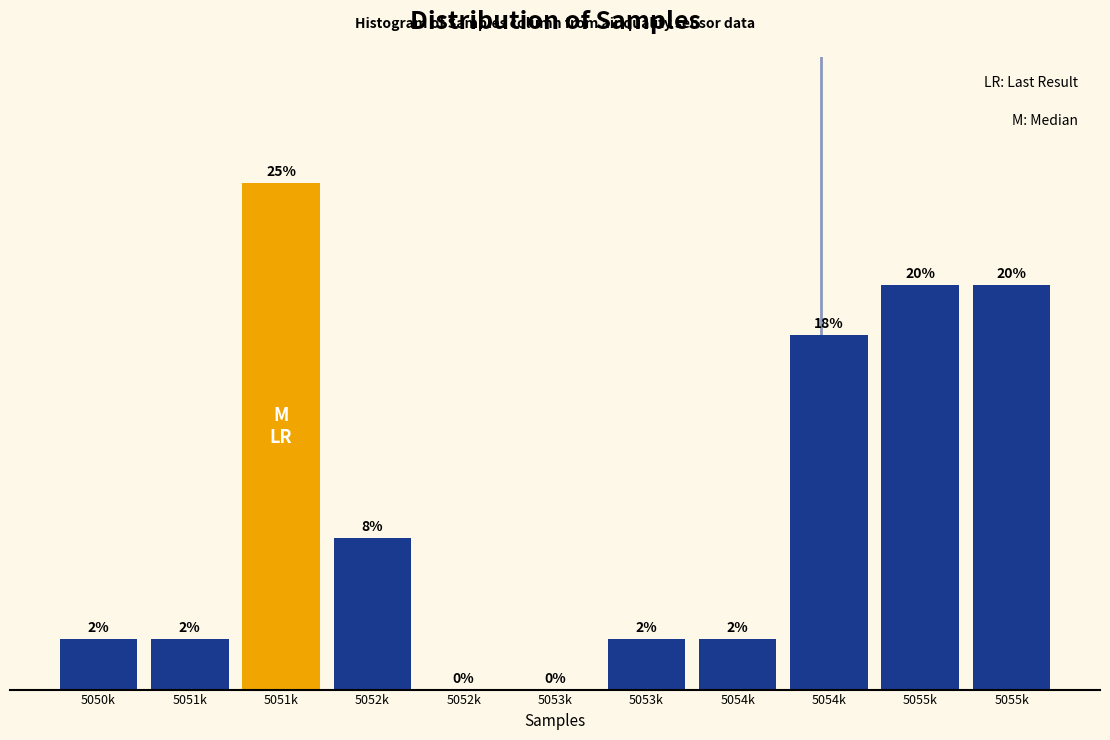

Are the bars horizontal?

No